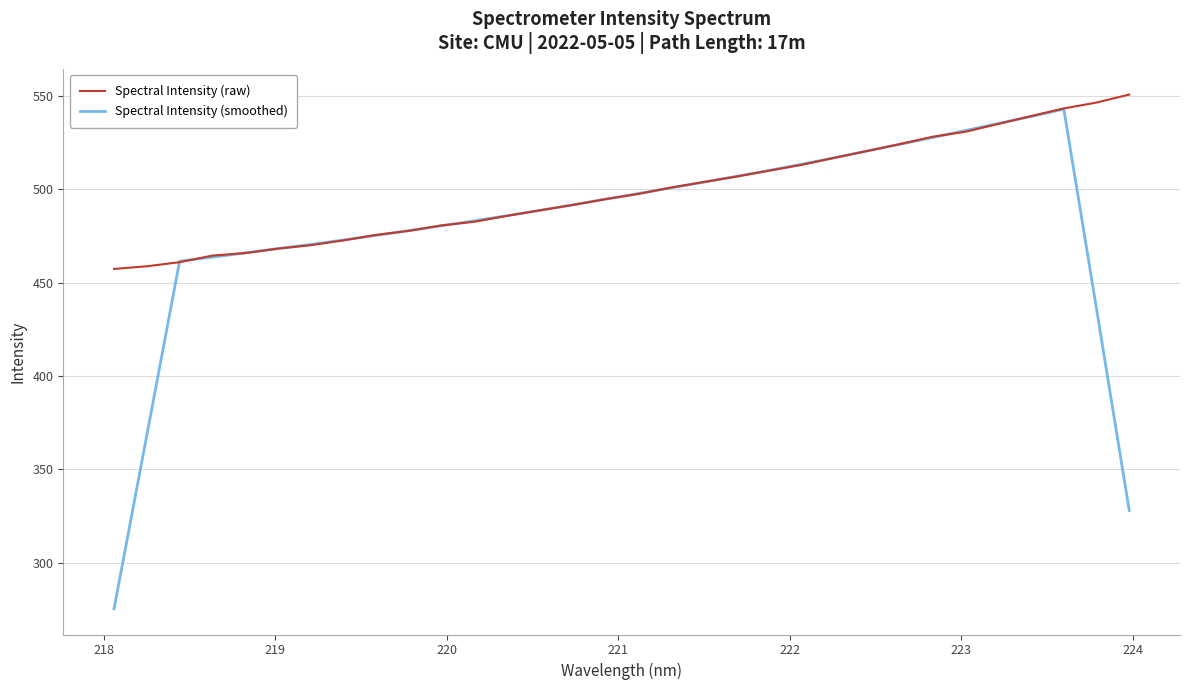

List the series in order of their overall mean, lowest first.

Spectral Intensity (smoothed), Spectral Intensity (raw)